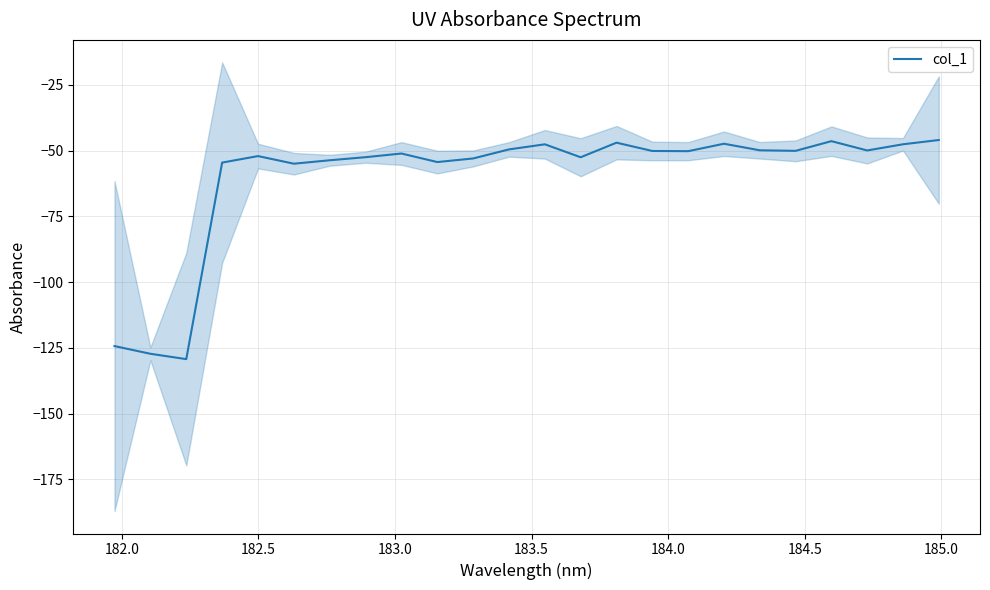

What is the lowest value of the col_1 series?

-129.3